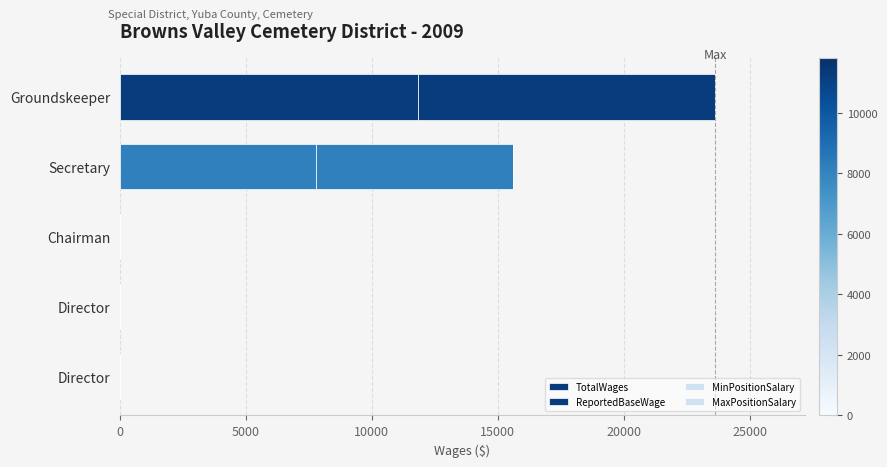

Count the number of categories in the chart.

5